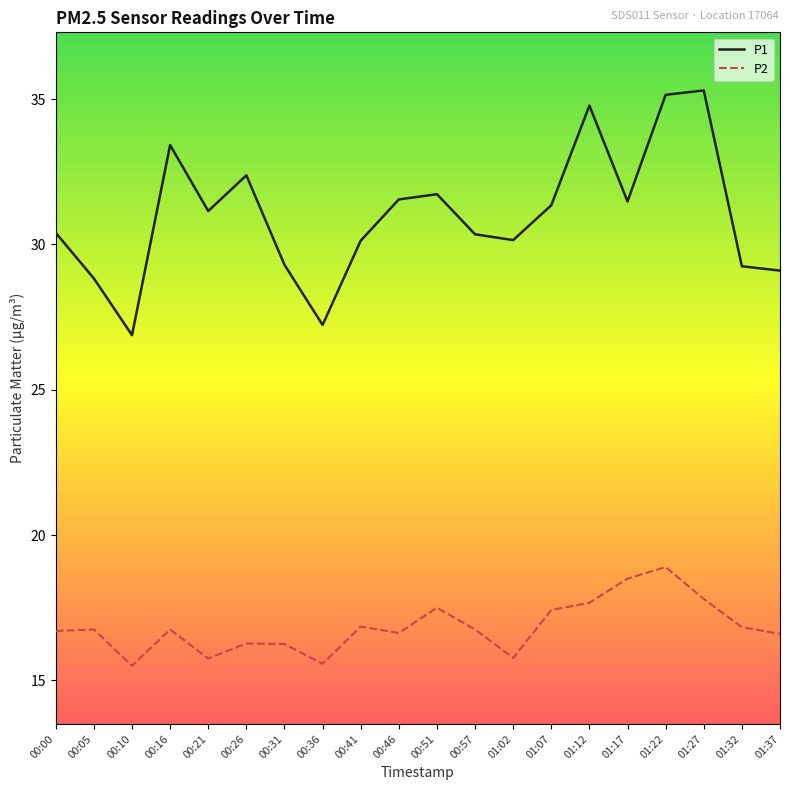

What is the spread (max minus min) of values at 00:51?

14.2